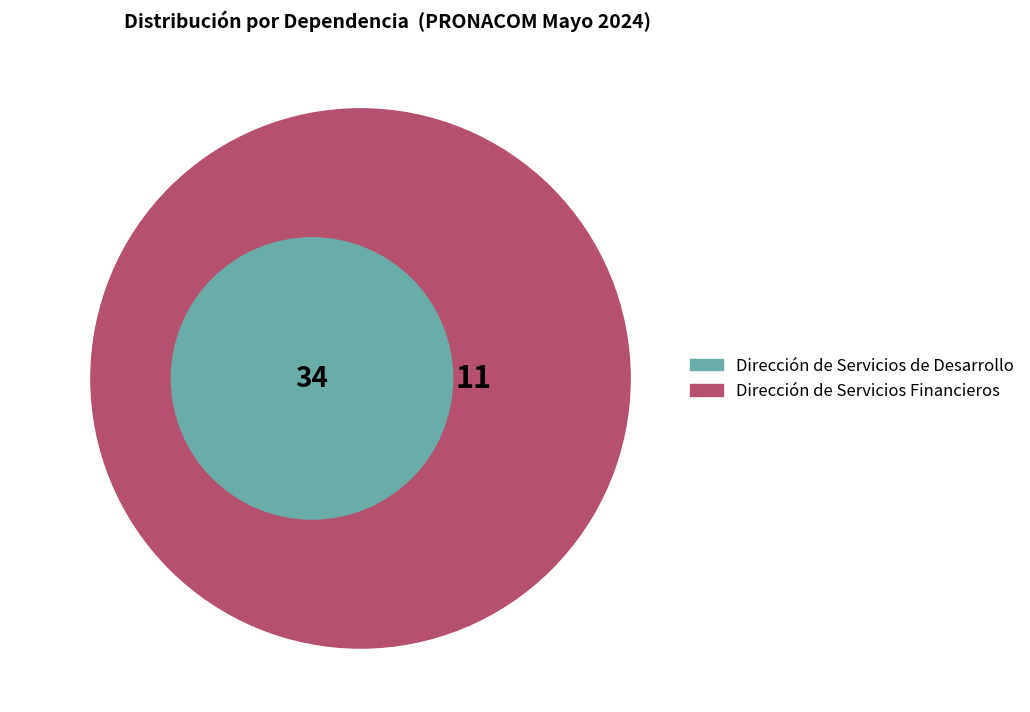

How many slices are in this pie chart?

2